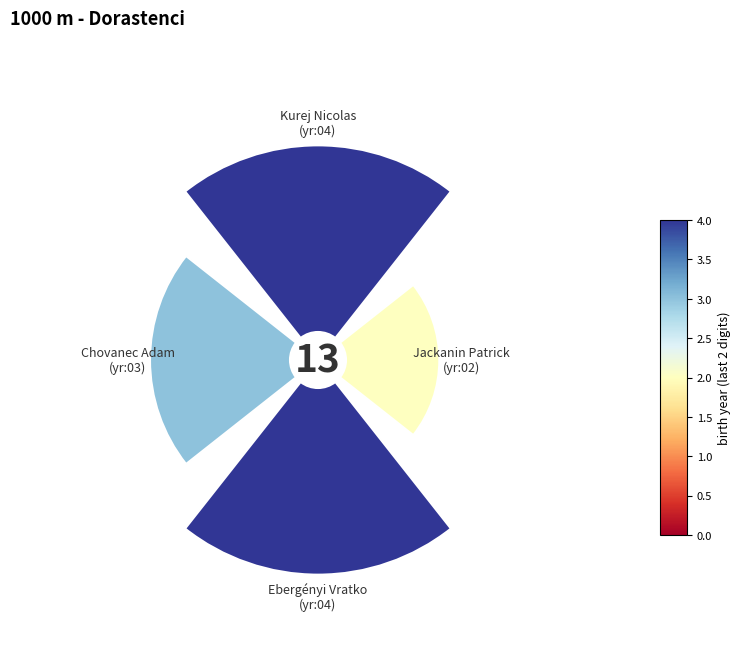

To the nearest percent, what portion does Chovanec Adam represent?

23%